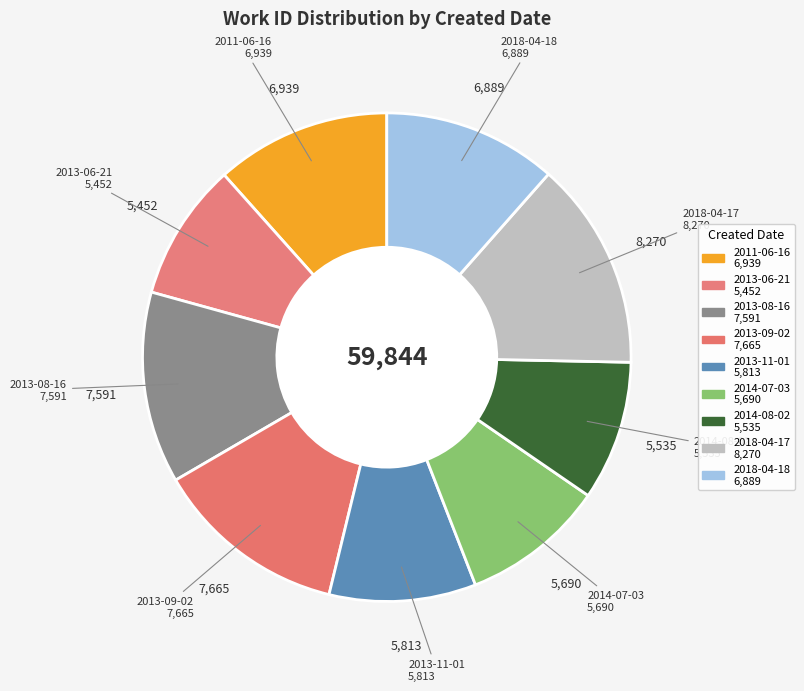

Which category has the biggest portion of the pie?

2018-04-17